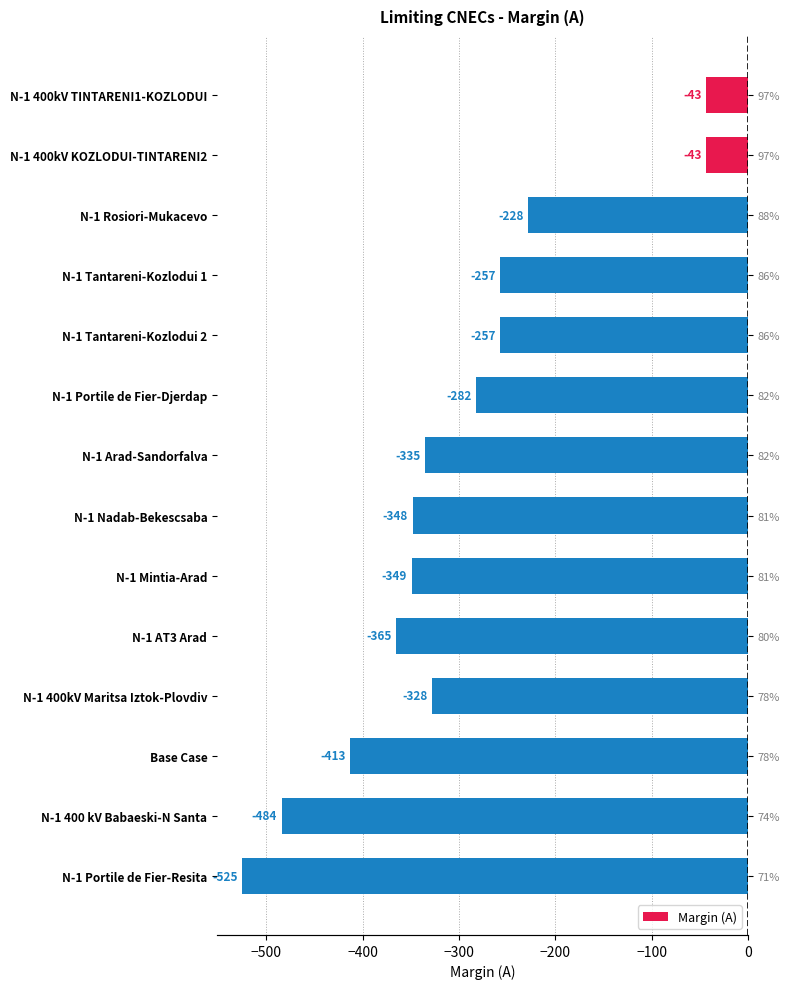

How many values are below -328?

7